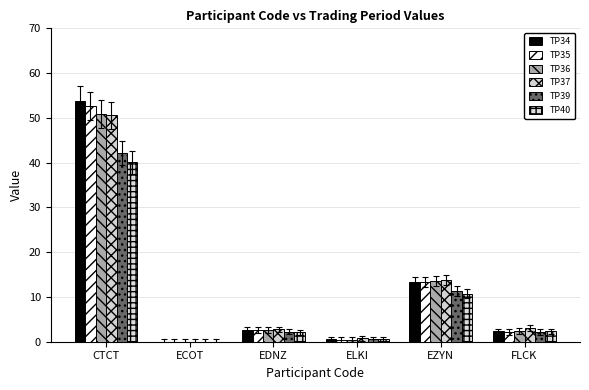

What are all the series names shown in the legend?

TP34, TP35, TP36, TP37, TP39, TP40